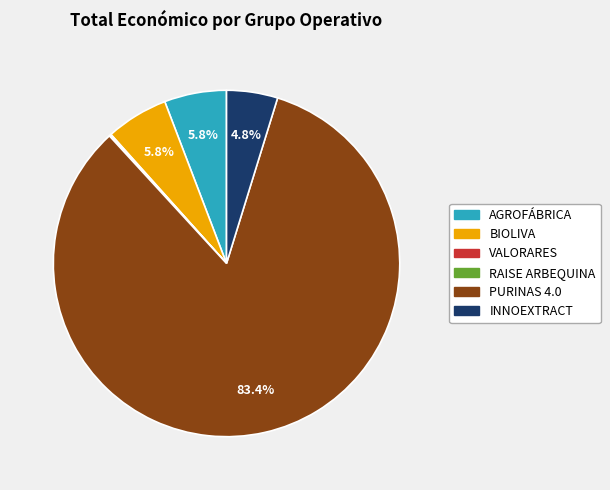

Which category has the biggest portion of the pie?

PURINAS 4.0